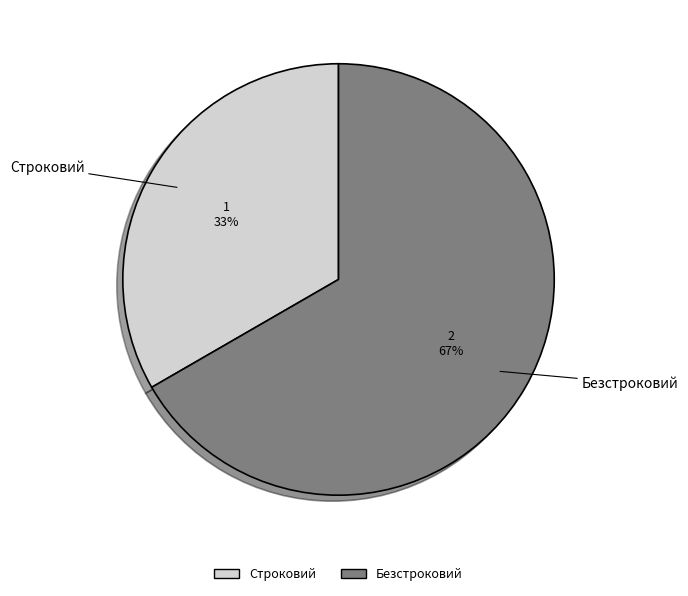

What is the largest slice in the pie chart?

Безстроковий